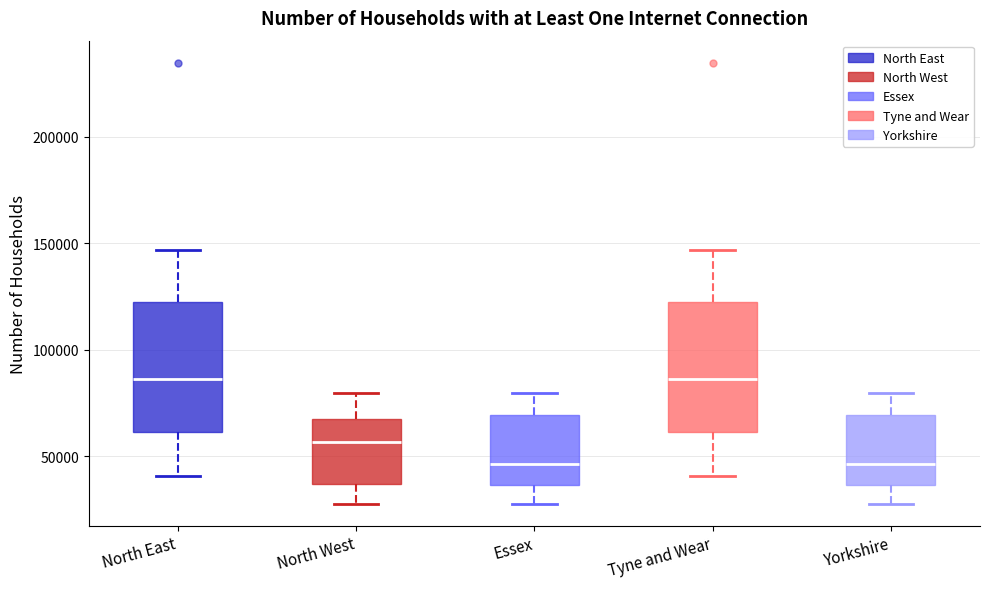

Where does the upper whisker of the box for Essex end on the y-axis? The values are not printed on the chart, so give them approximately, as read against the axis.

80000